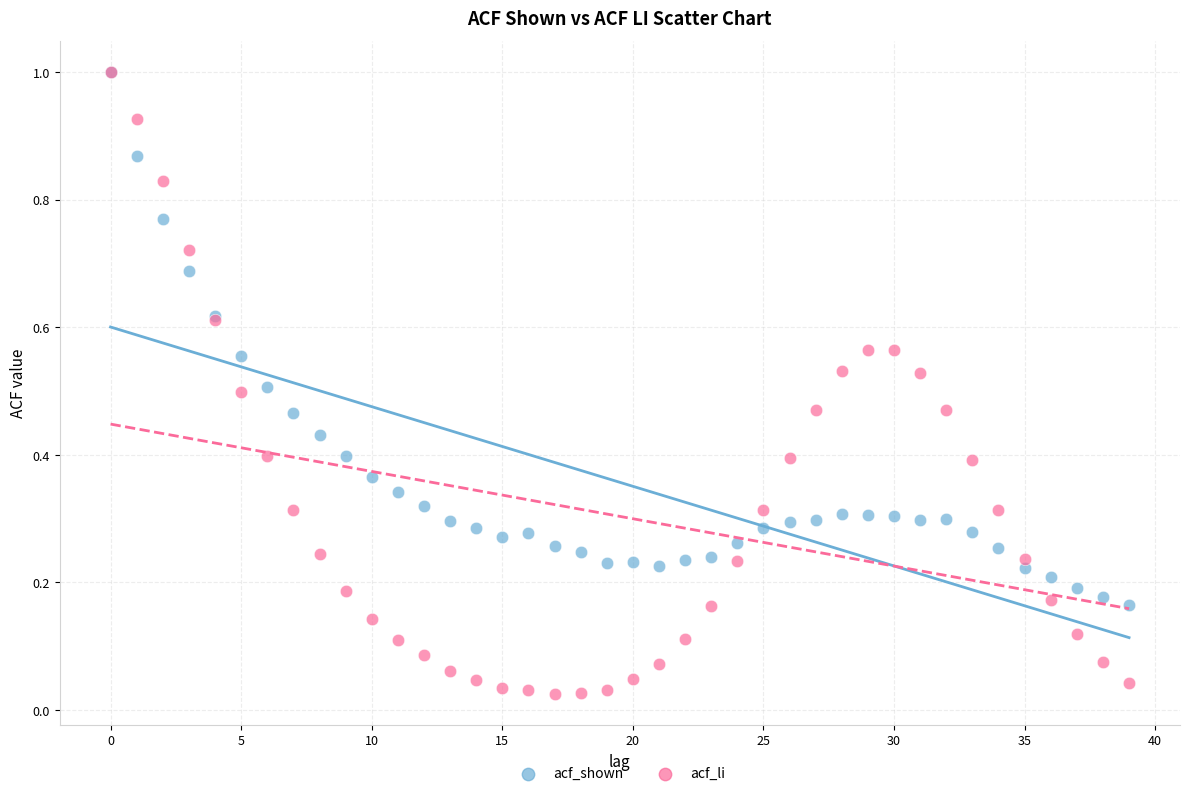

Which series reaches the minimum Y coordinate?

acf_li